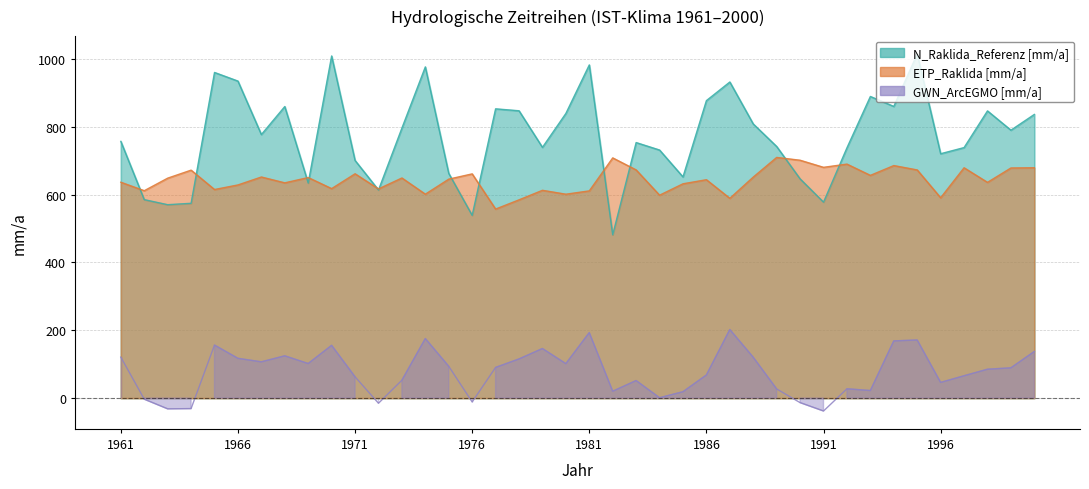

What is the spread (max minus min) of values at 1994?

691.1